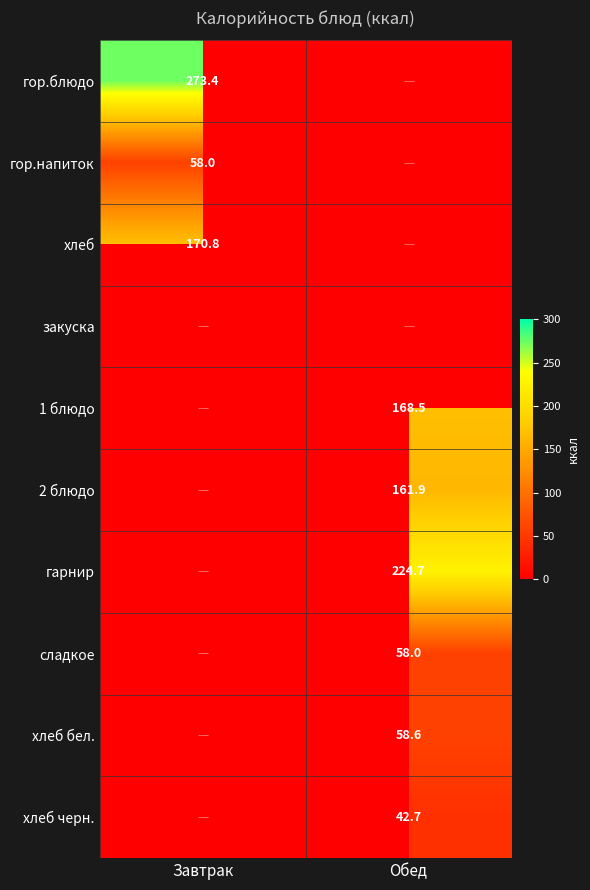

True or false: сладкое has a value of 58.0 at Обед.

True